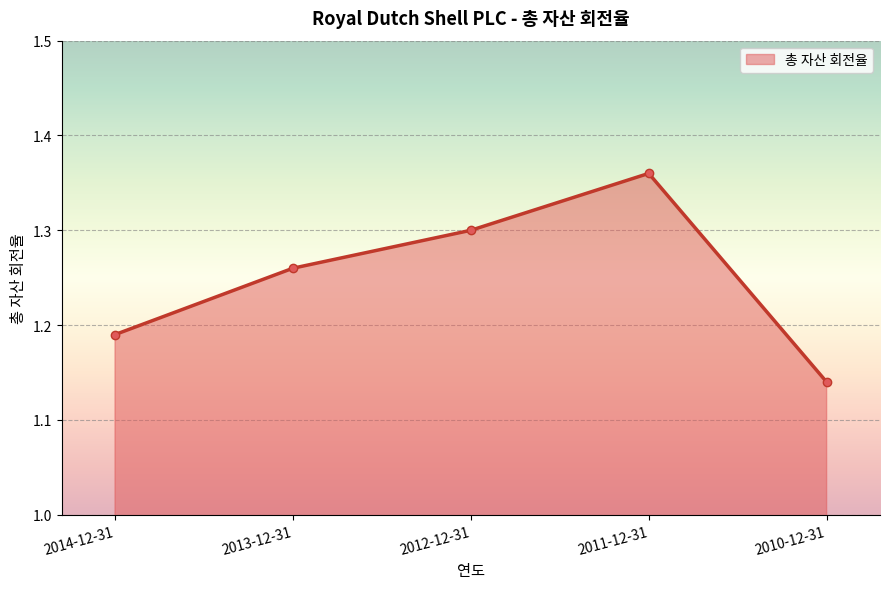

What is the difference between the maximum and minimum values?

0.2